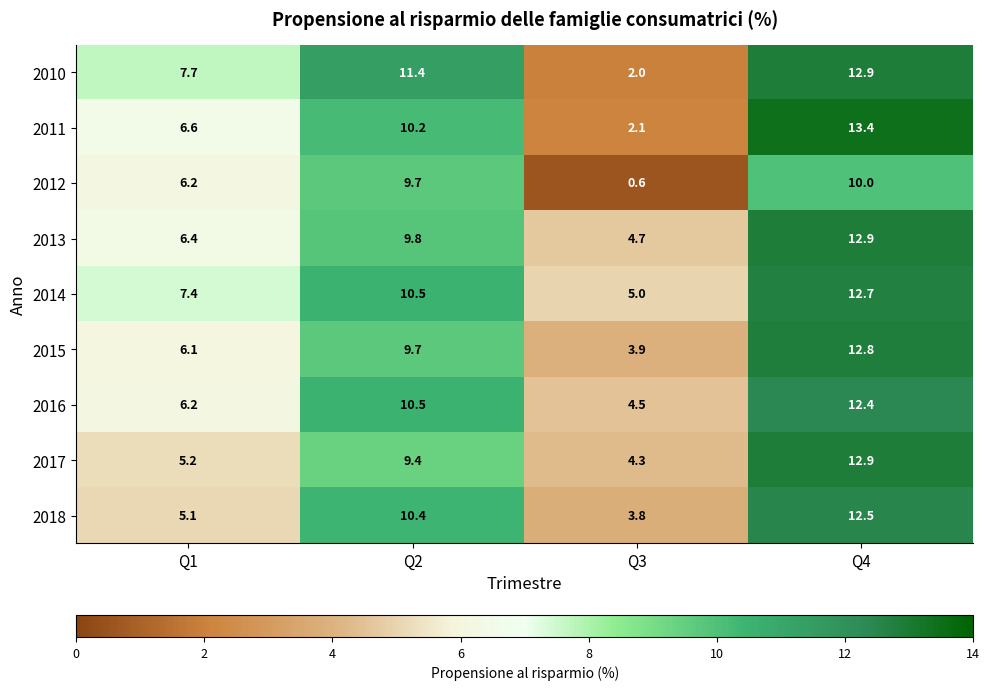

The value of 2016 at Q1 is 1.9. True or false?

False